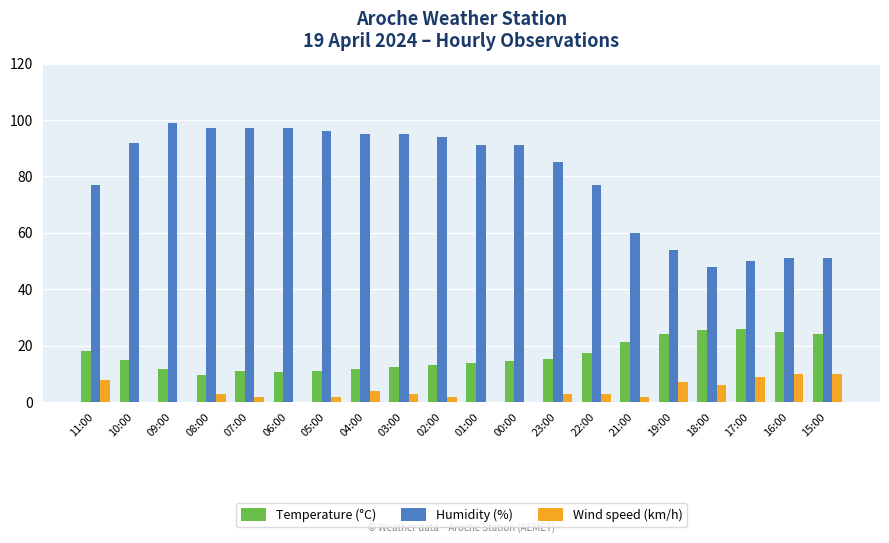

Where does the Temperature (°C) series first go above 15?

11:00